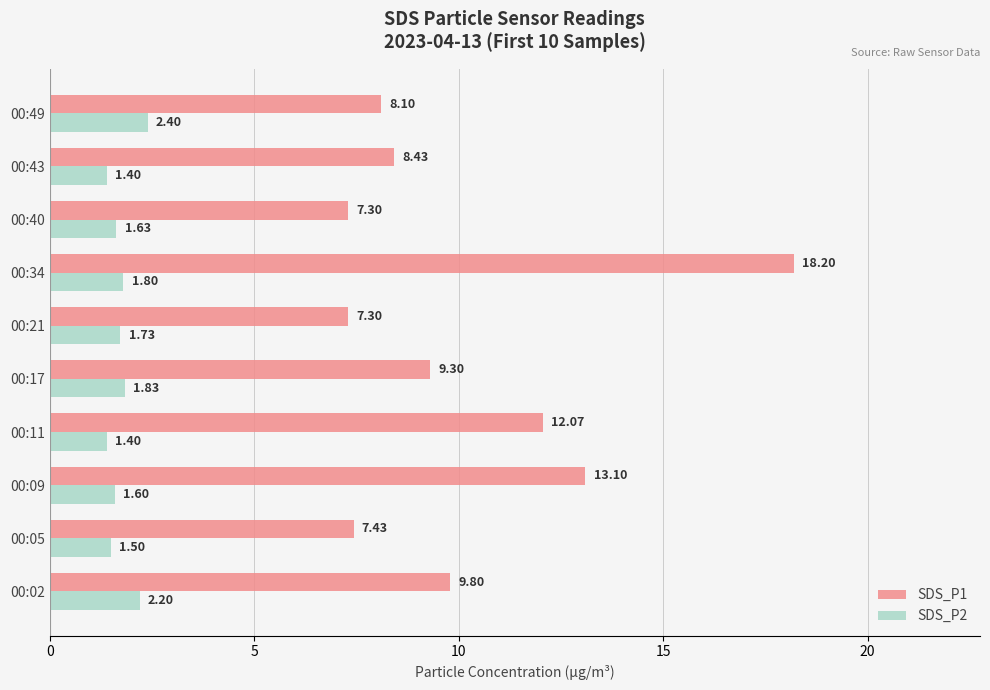

What is the difference between the maximum and minimum values in the SDS_P1 series?

10.9